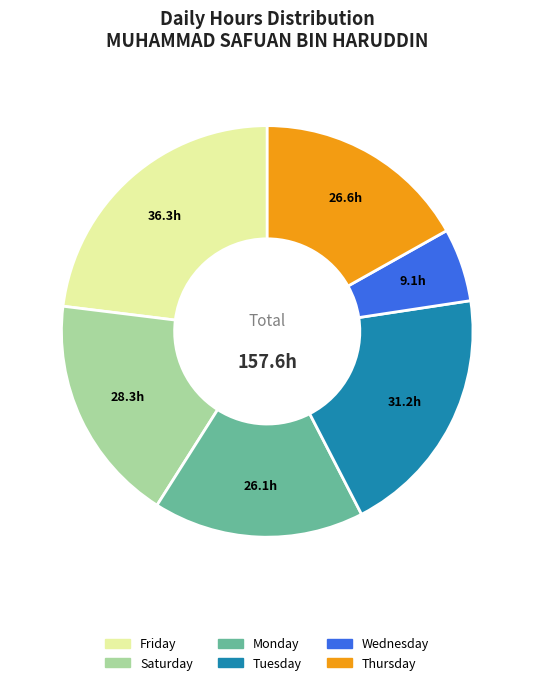

Does any single category account for the majority?

No